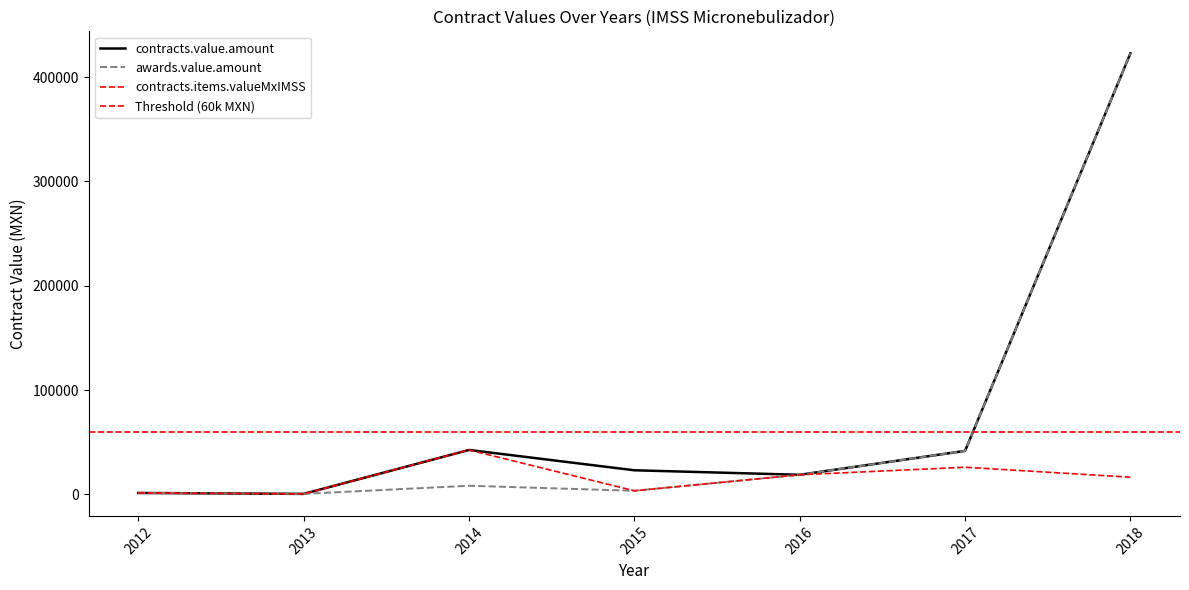

True or false: contracts.value.amount and awards.value.amount intersect in this chart.

False